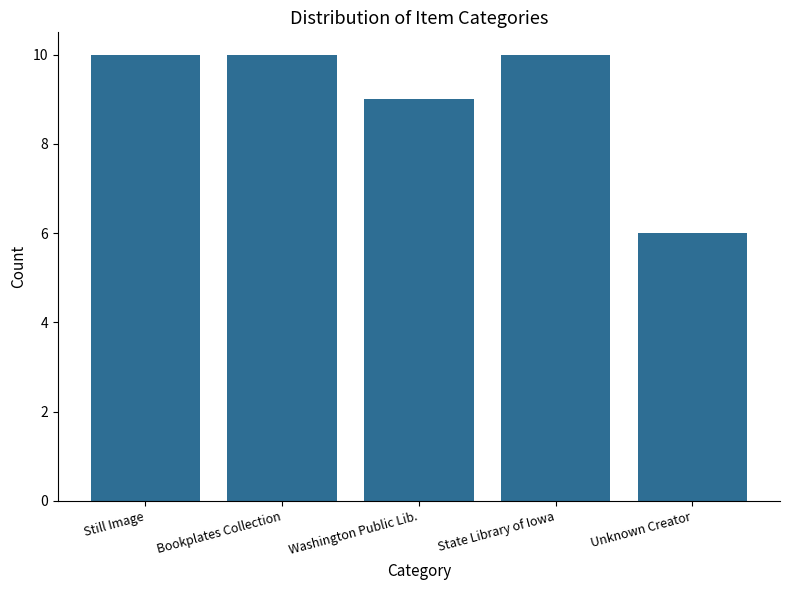

Count the values in the range 9 to 10.

4